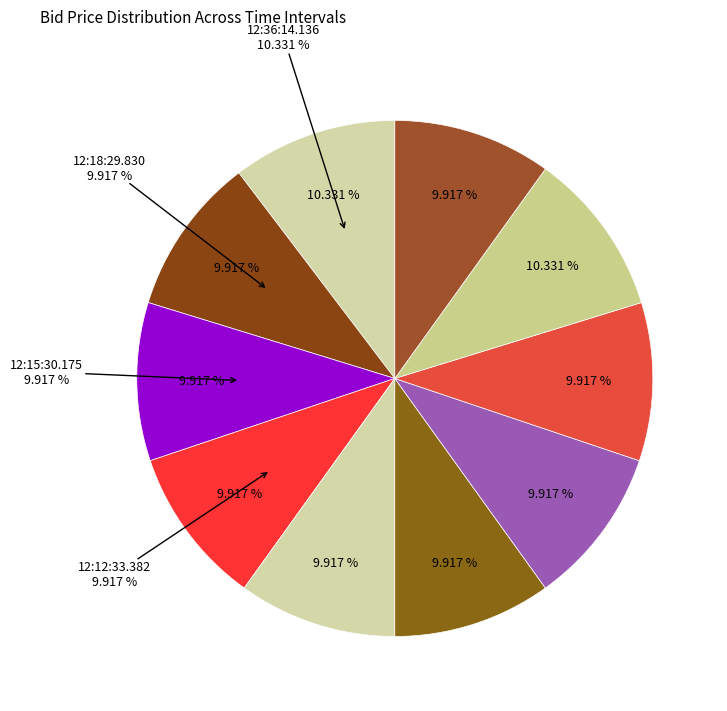

How much of the chart is everything except 12:03:31.255?

90.1%